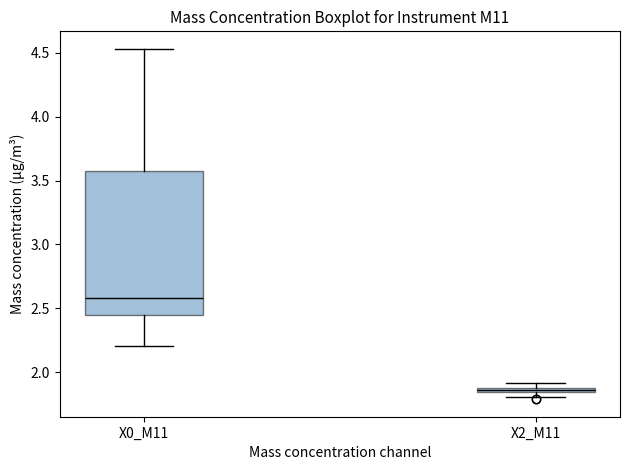

Where is the upper edge of the box for X0_M11 on the y-axis? The values are not printed on the chart, so give them approximately, as read against the axis.

3.55